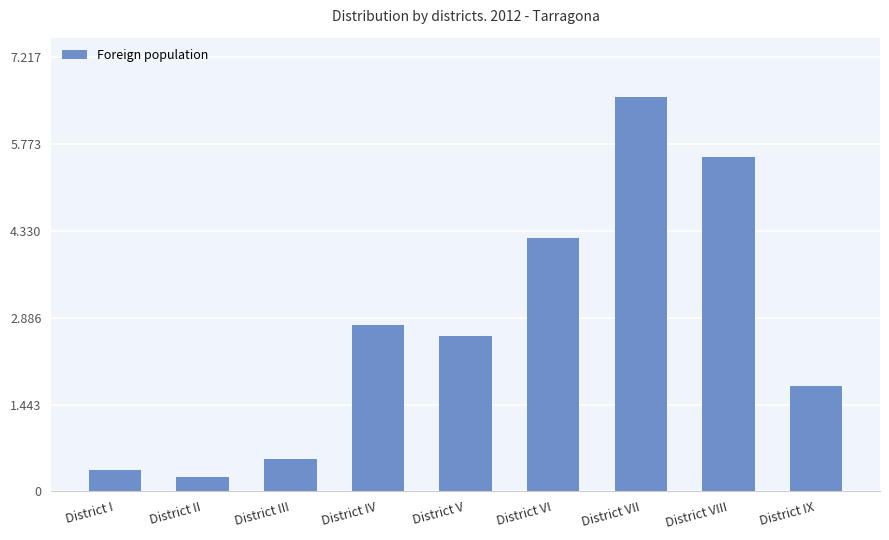

What is the label of the 2nd bar from the left?

District II